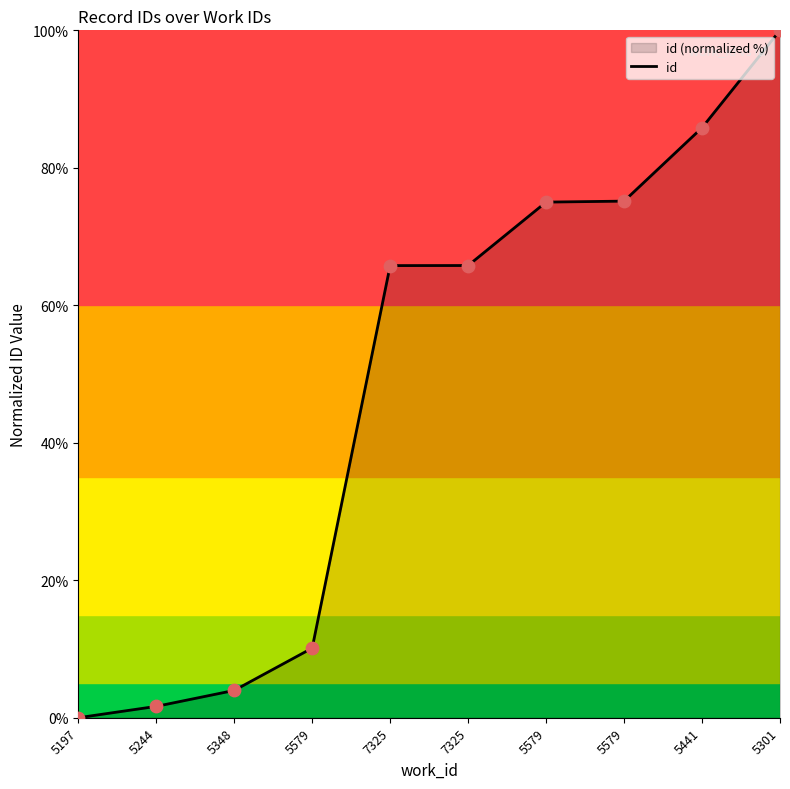

What is the change in value from 7325 to 5441?

+20.0